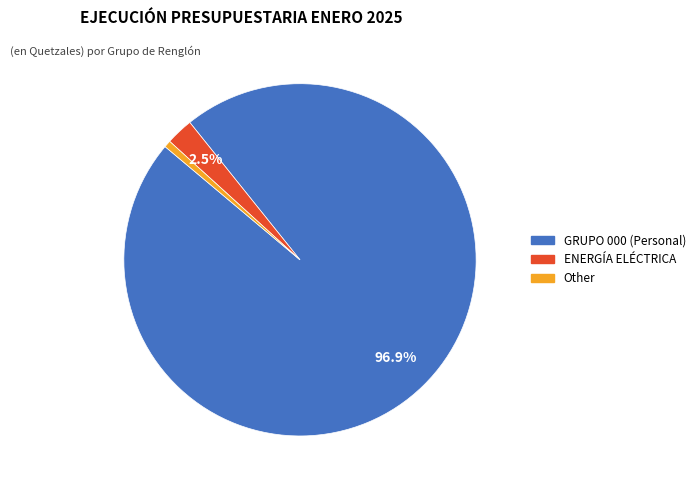

How much of the chart is everything except ENERGÍA ELÉCTRICA?

97.5%